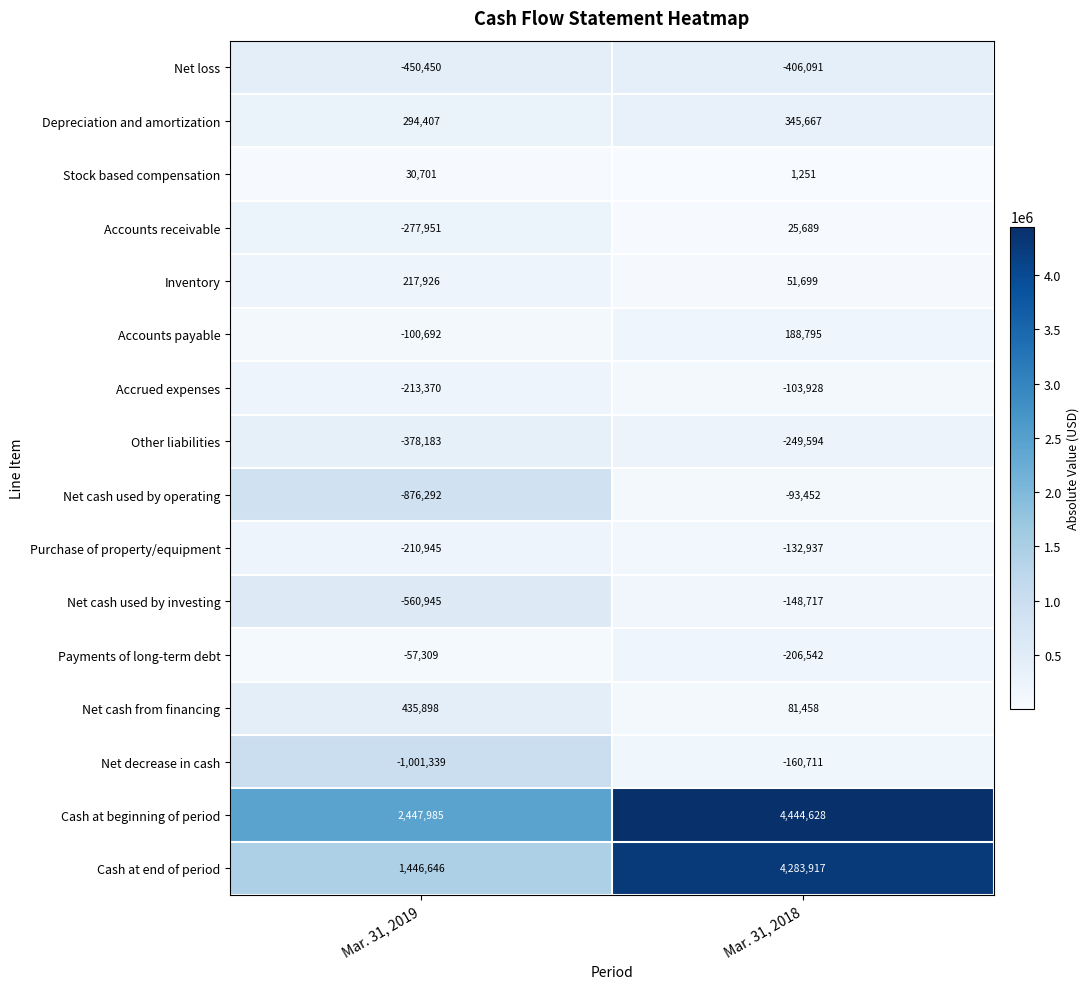

What is the difference between the highest and lowest values at Mar. 31, 2018?

4850719